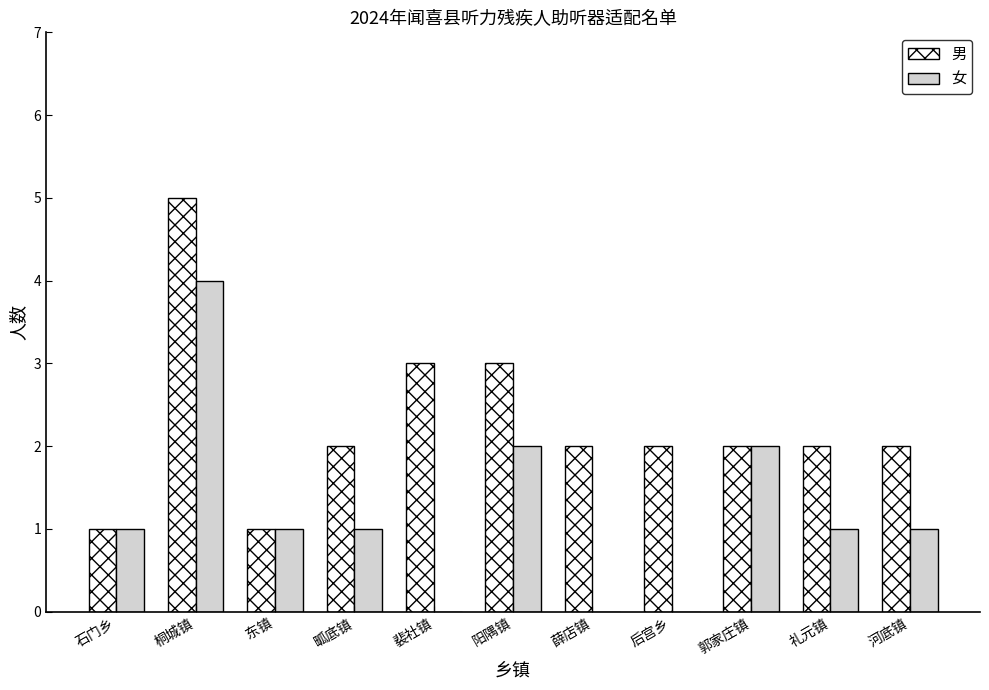

What is the sum of the 男 values at 薛店镇 and 桐城镇?

7